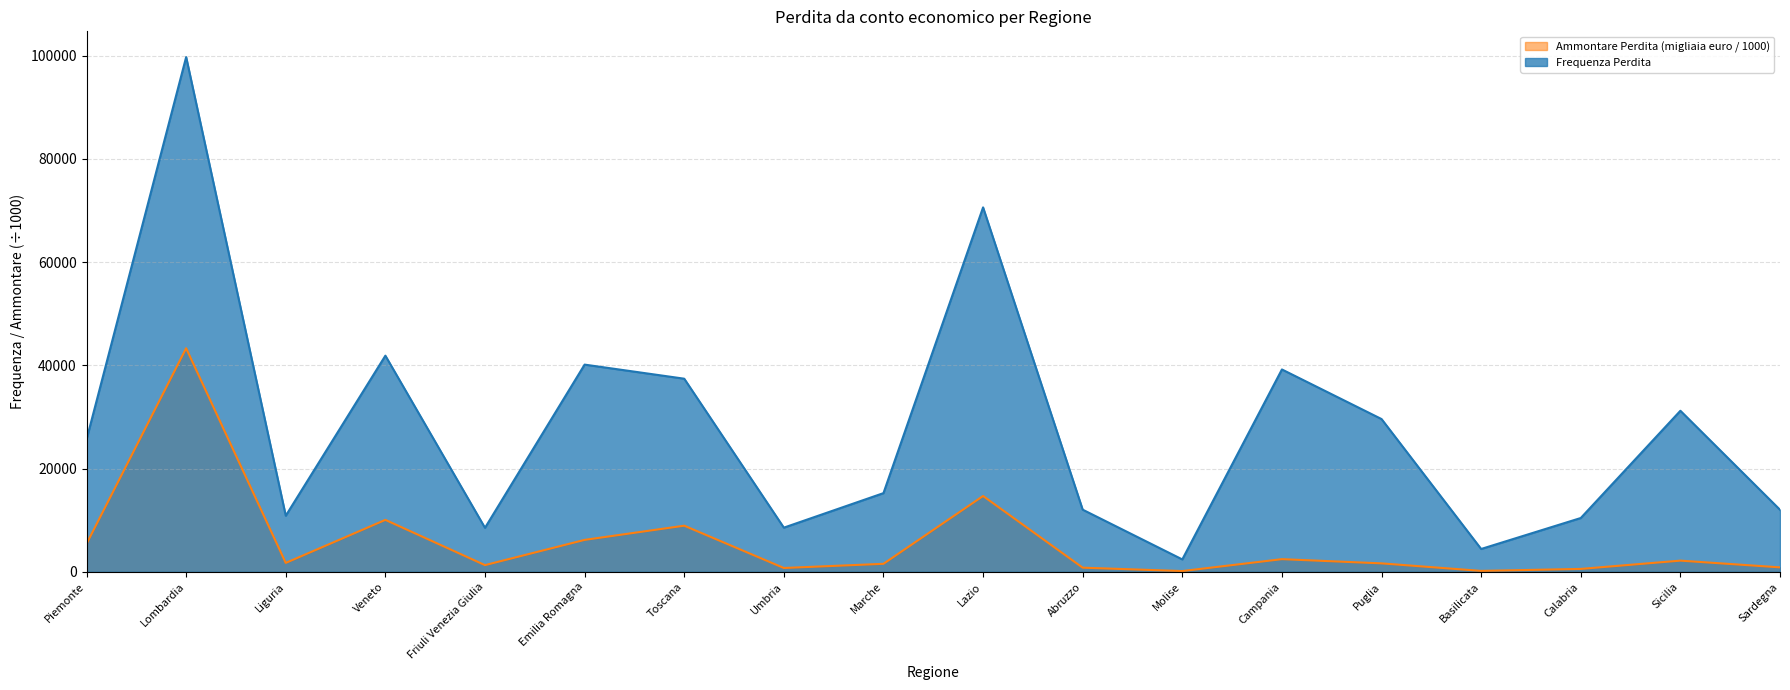

Does the chart have visible grid lines?

Yes